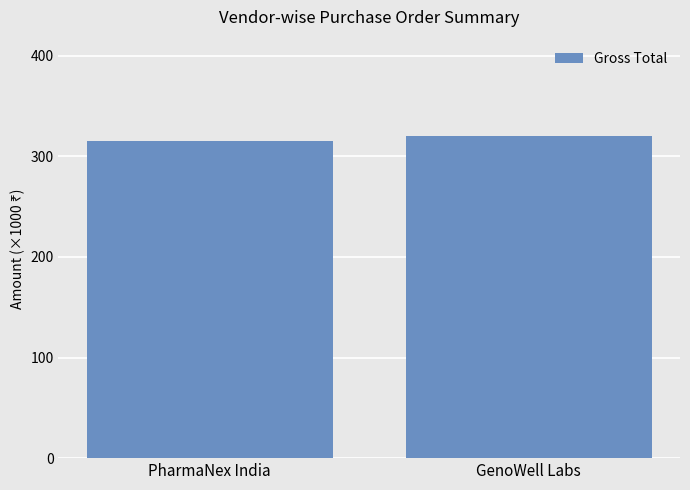

What is the label of the 1st bar from the left?

PharmaNex India